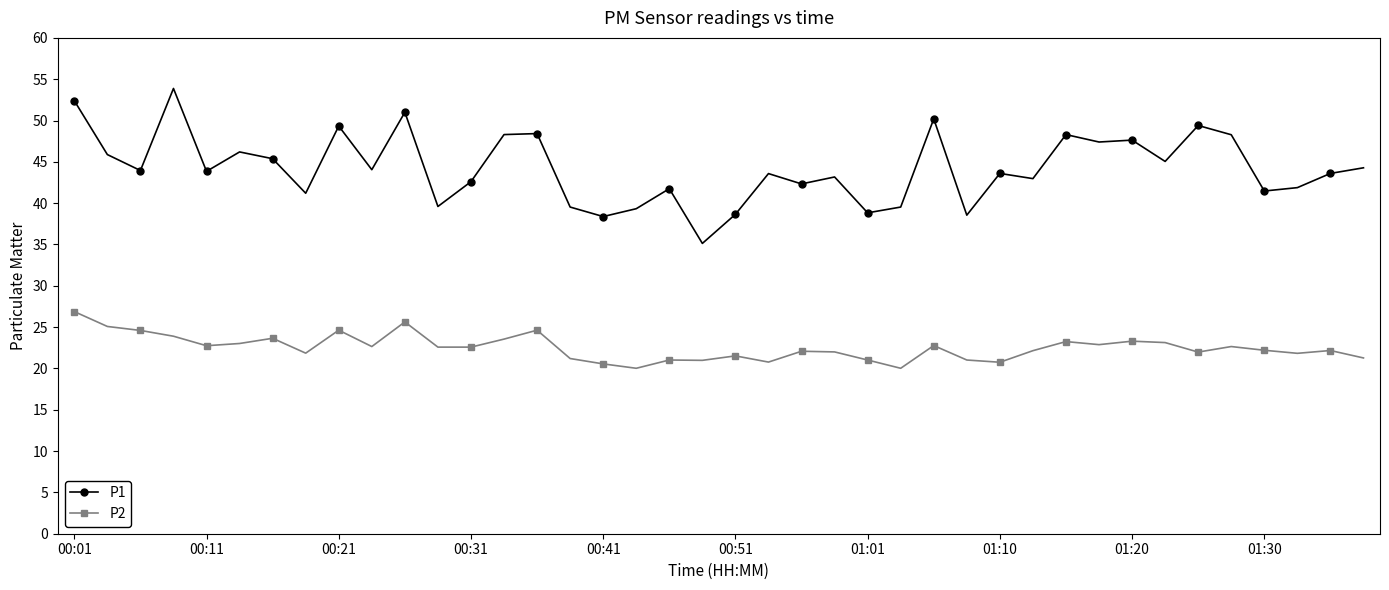

True or false: P2 and P1 cross at least once.

False